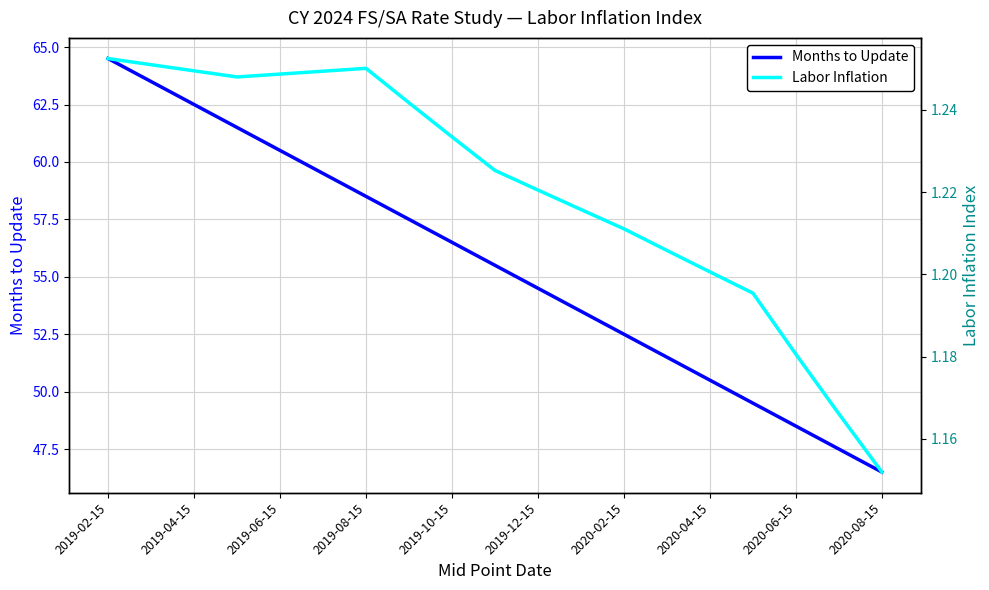

Where does the Months to Update series first go above 55?

2019-02-15